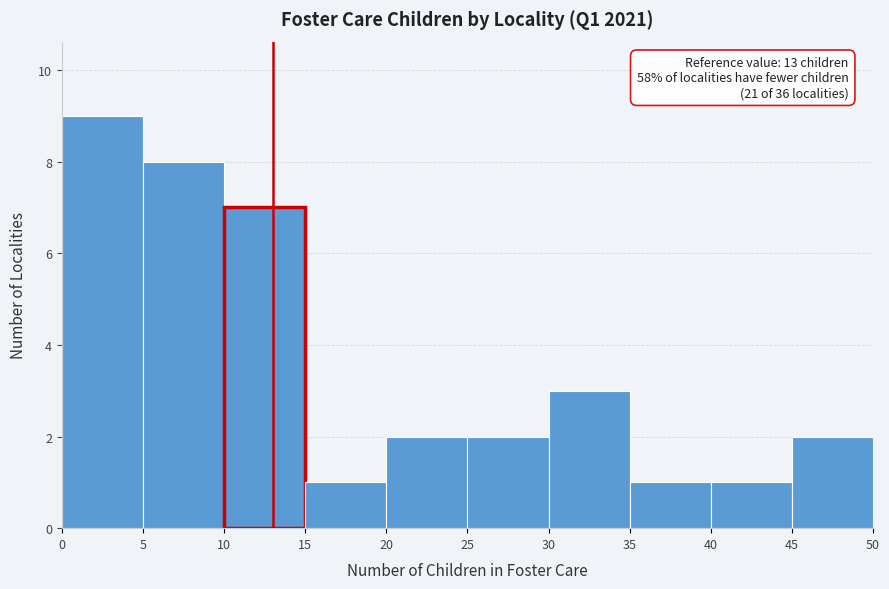

Which range on the x-axis has the tallest bar?

0 to 5